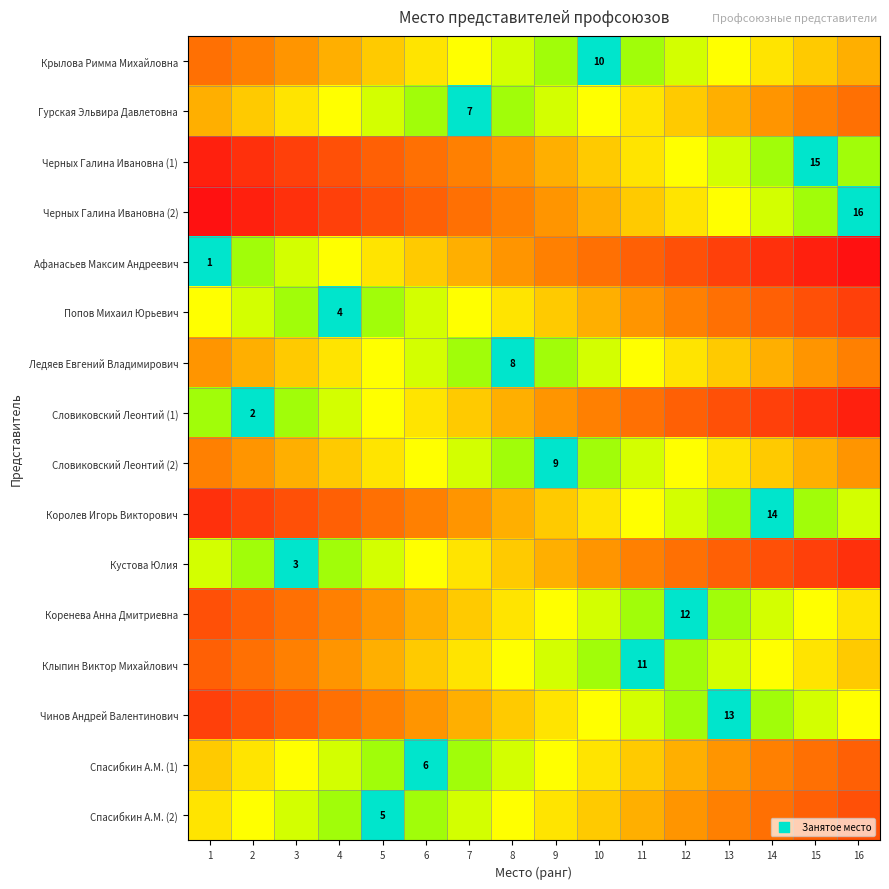

Is it true that Гурская Эльвира Давлетовна equals 12 at 7?

False